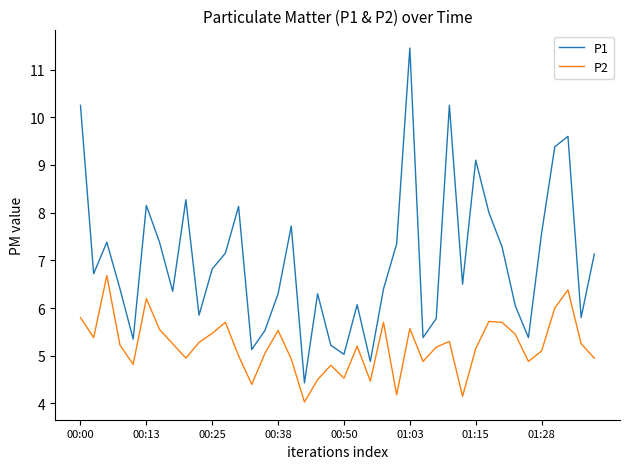

What is the maximum value for P2?

6.7